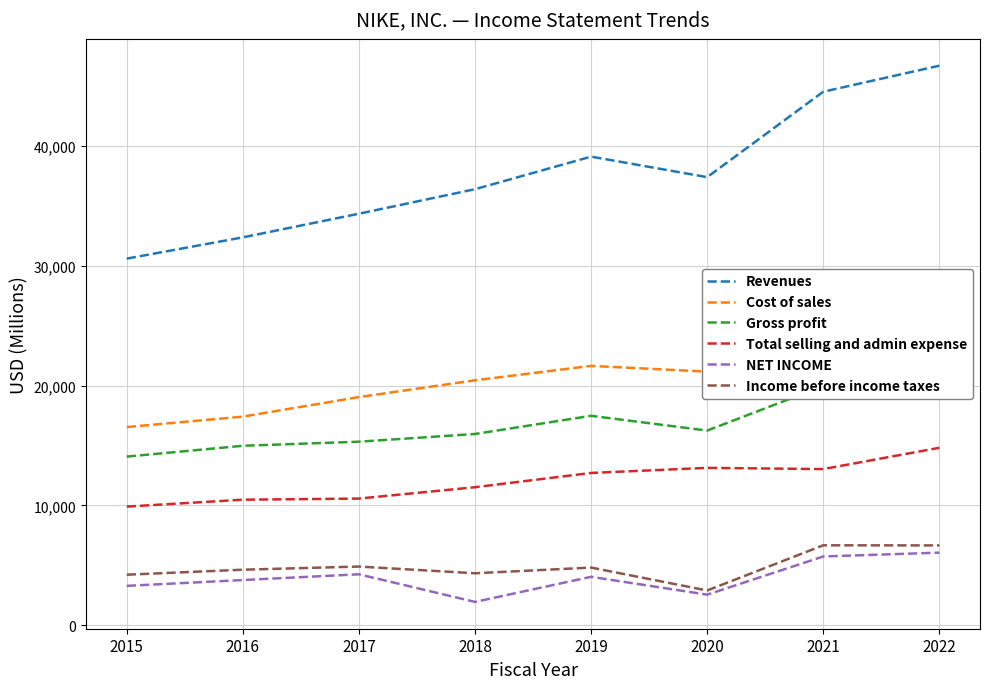

Is this an area chart (filled region under the line)?

No